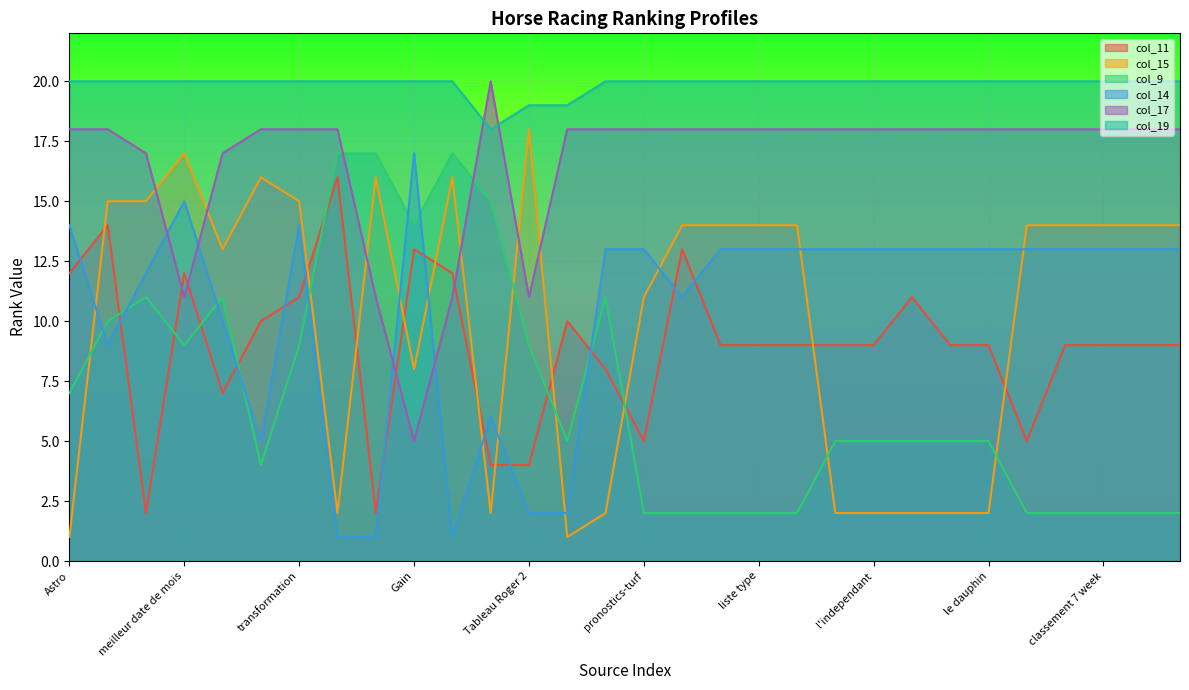

Which category has the lowest value across all series?

Astro